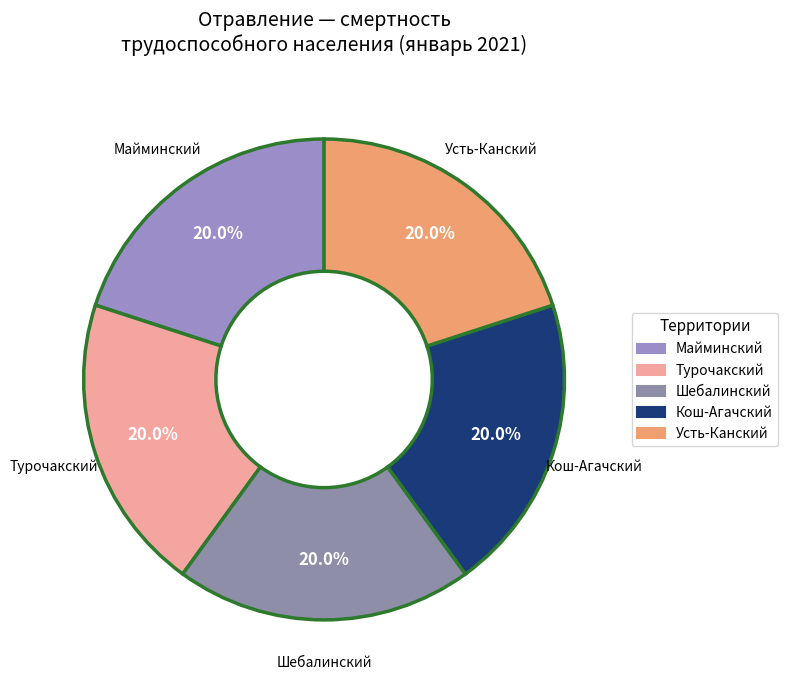

Count the number of slices in the pie.

5